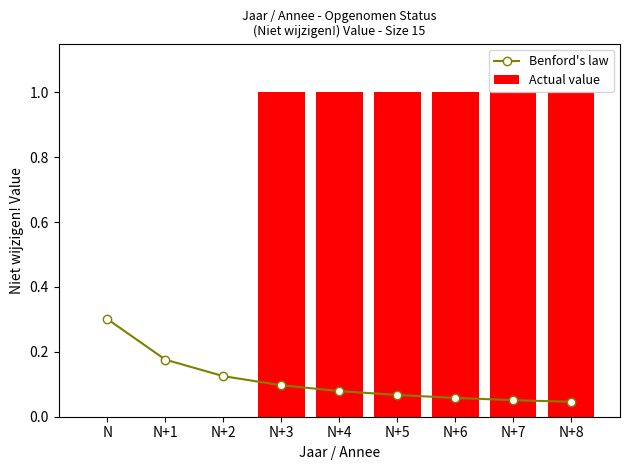

The value of Actual value at N+4 is 0. True or false?

False